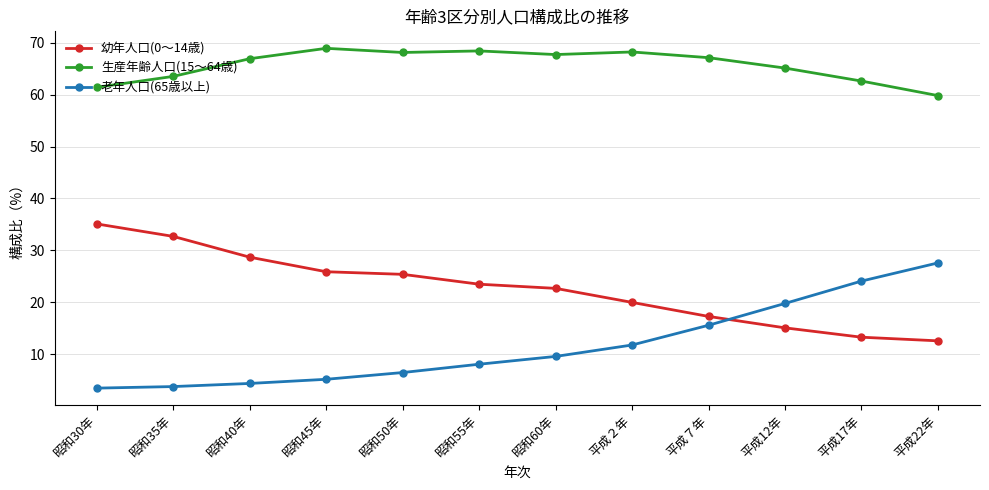

Rank the series by their average value, from highest to lowest.

生産年齢人口(15～64歳), 幼年人口(0～14歳), 老年人口(65歳以上)